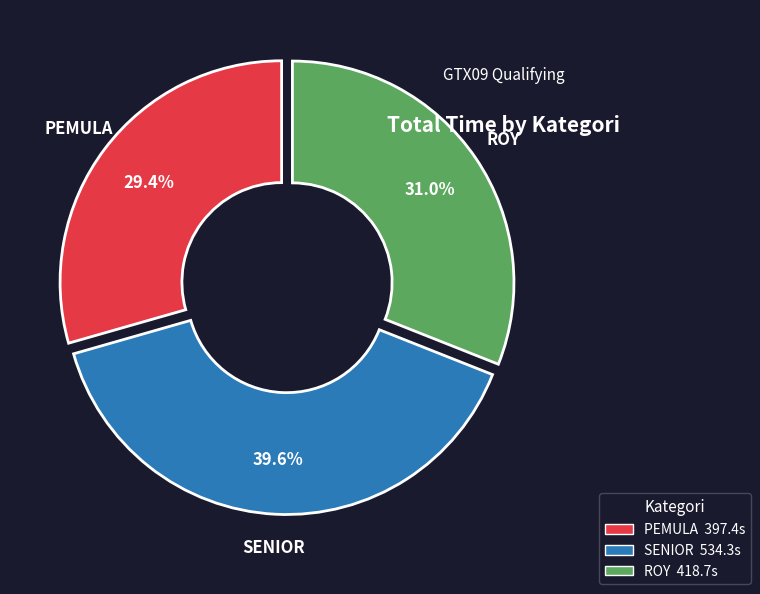

Which has a higher value, SENIOR or PEMULA?

SENIOR